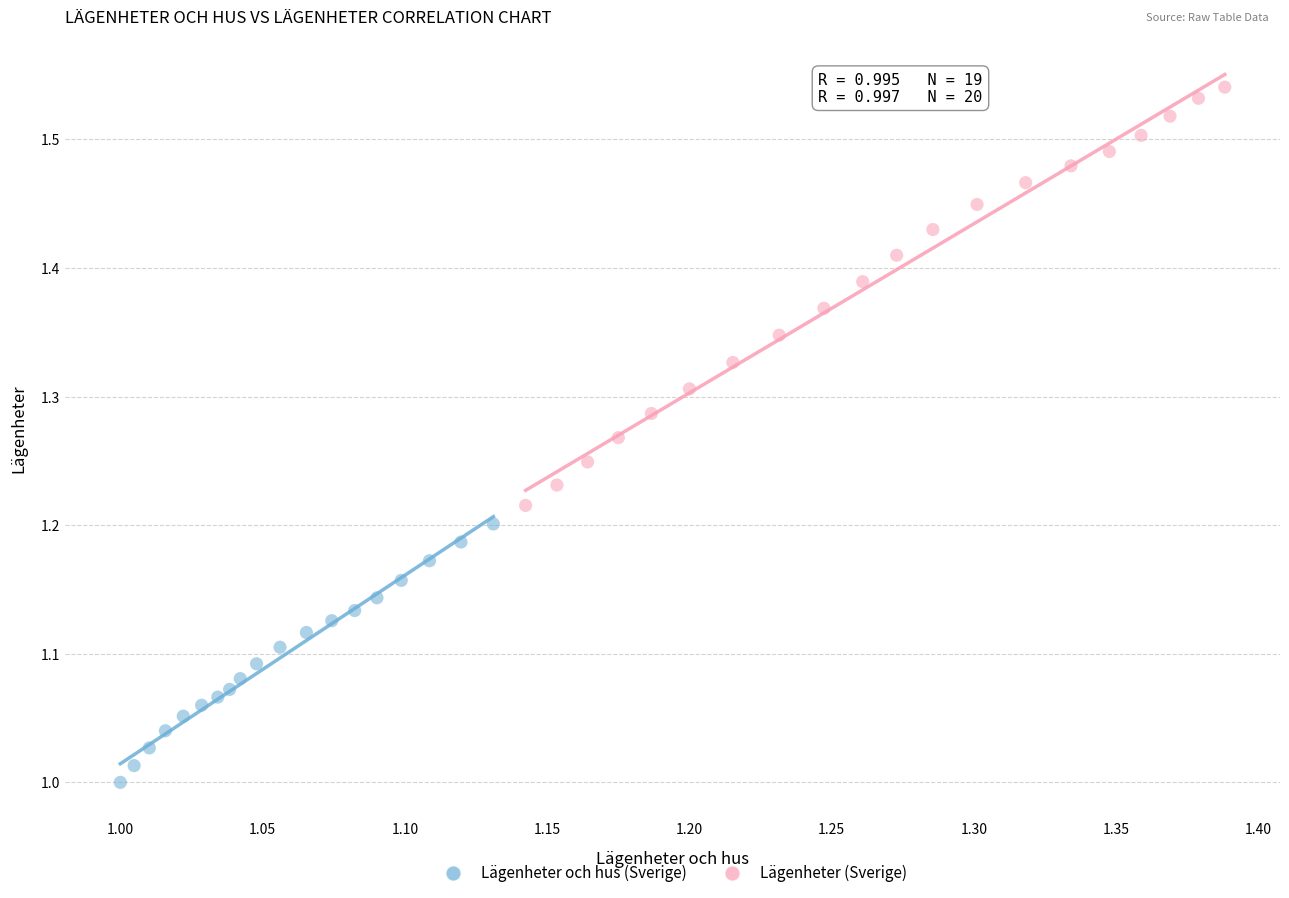

Which series has the largest Y range (max minus min)?

Lägenheter (Sverige)